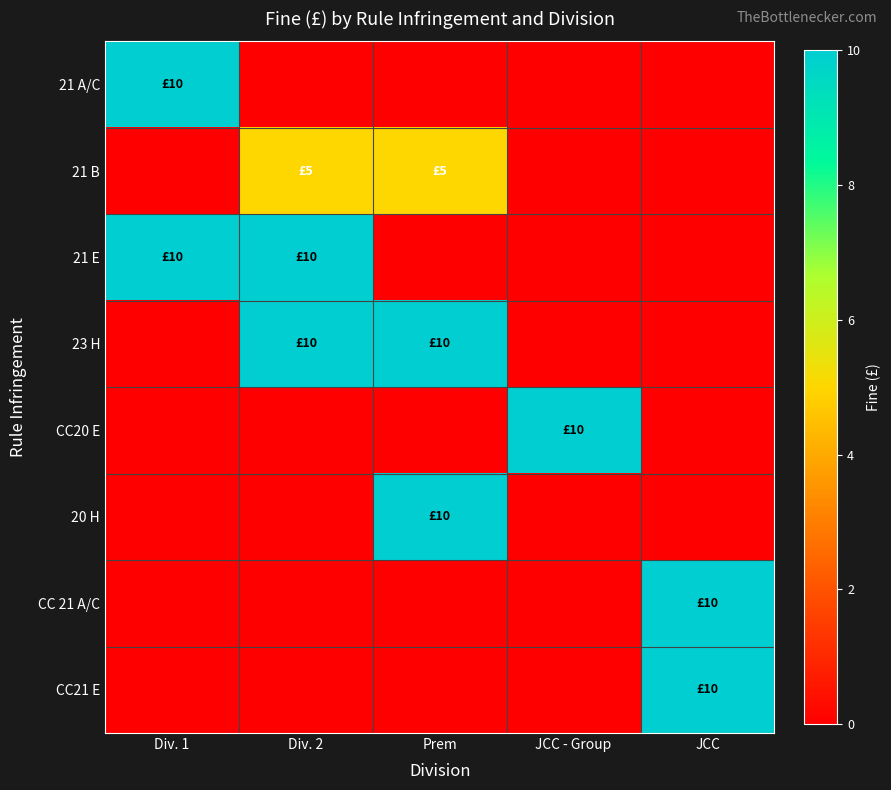

Reading left to right, what are all the values shown in this chart?

21 A/C: Div. 1=10	Div. 2=0	Prem=0	JCC - Group=0	JCC=0
21 B: Div. 1=0	Div. 2=5	Prem=5	JCC - Group=0	JCC=0
21 E: Div. 1=10	Div. 2=10	Prem=0	JCC - Group=0	JCC=0
23 H: Div. 1=0	Div. 2=10	Prem=10	JCC - Group=0	JCC=0
CC20 E: Div. 1=0	Div. 2=0	Prem=0	JCC - Group=10	JCC=0
20 H: Div. 1=0	Div. 2=0	Prem=10	JCC - Group=0	JCC=0
CC 21 A/C: Div. 1=0	Div. 2=0	Prem=0	JCC - Group=0	JCC=10
CC21 E: Div. 1=0	Div. 2=0	Prem=0	JCC - Group=0	JCC=10